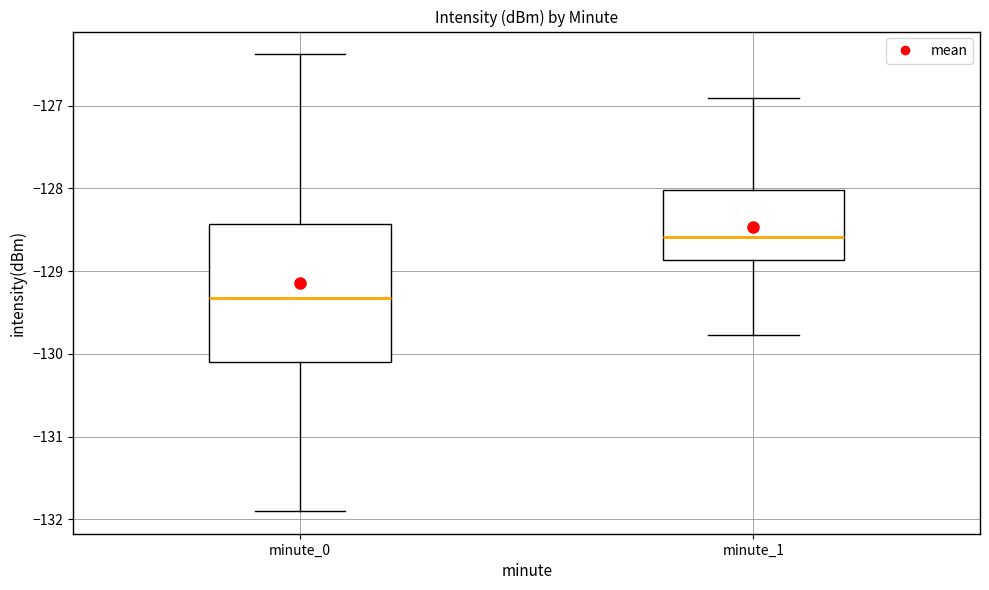

Reading left to right, read every box against the y-axis: the position of its median line, the range the box covers, and the ends of its whiskers. The values are not printed on the chart, so give them approximately, as read against the axis.

minute_0: median -129.3, box -130.1 to -128.4, whiskers -131.9 to -126.4
minute_1: median -128.6, box -128.9 to -128.0, whiskers -129.8 to -126.9